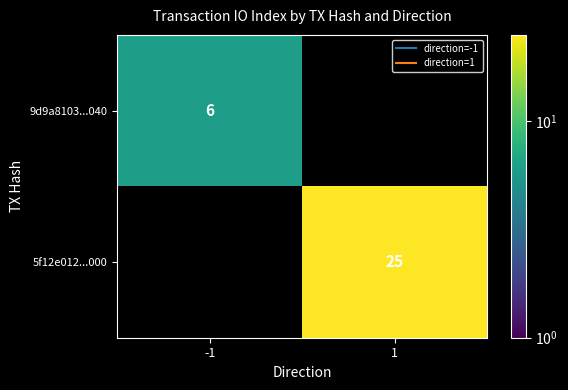

Is the value of 5f12e012...000 at -1 greater than the value of 9d9a8103...040 at 1?

No